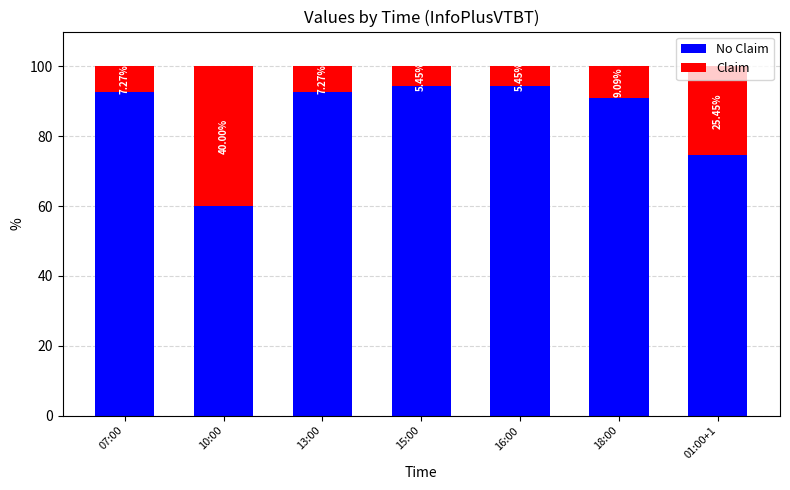

What is the total value across all series at 16:00?

100.0